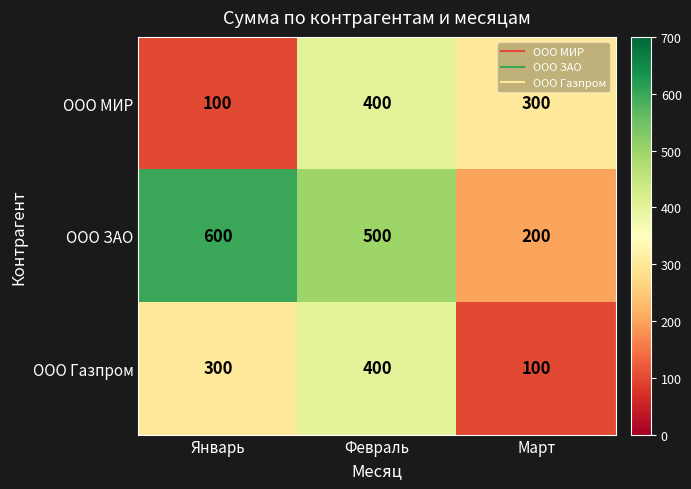

List the labels in order of ООО ЗАО value, smallest first.

Март, Февраль, Январь